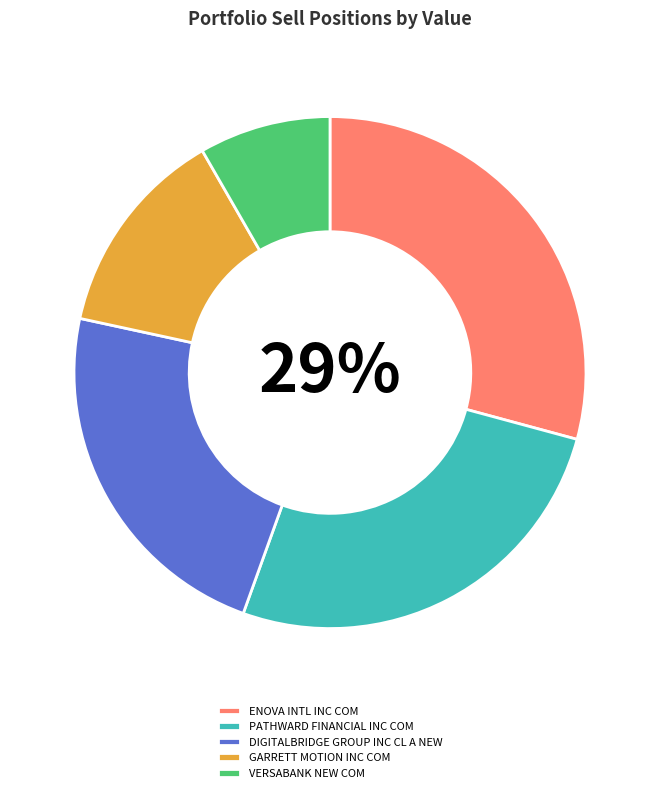

Rank the categories by value from lowest to highest.

VERSABANK NEW COM, GARRETT MOTION INC COM, DIGITALBRIDGE GROUP INC CL A NEW, PATHWARD FINANCIAL INC COM, ENOVA INTL INC COM